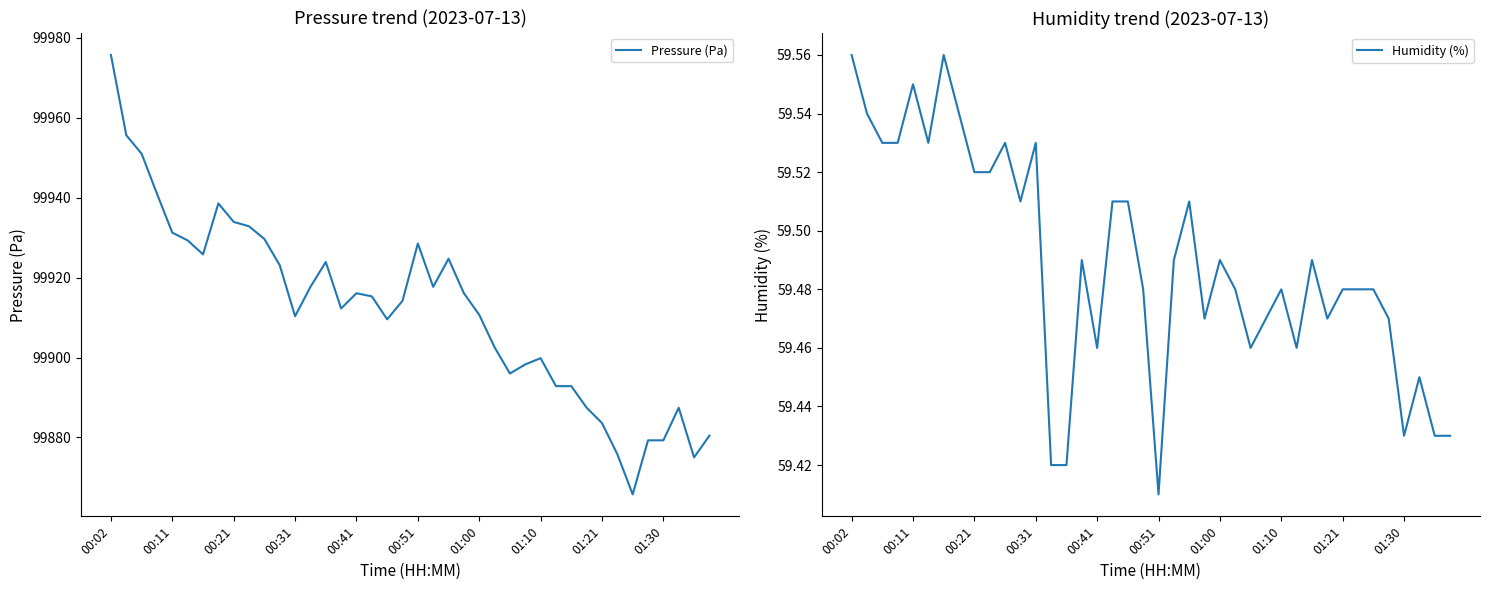

At 38, list the series in order from largest to smallest.

Pressure (Pa), Humidity (%)